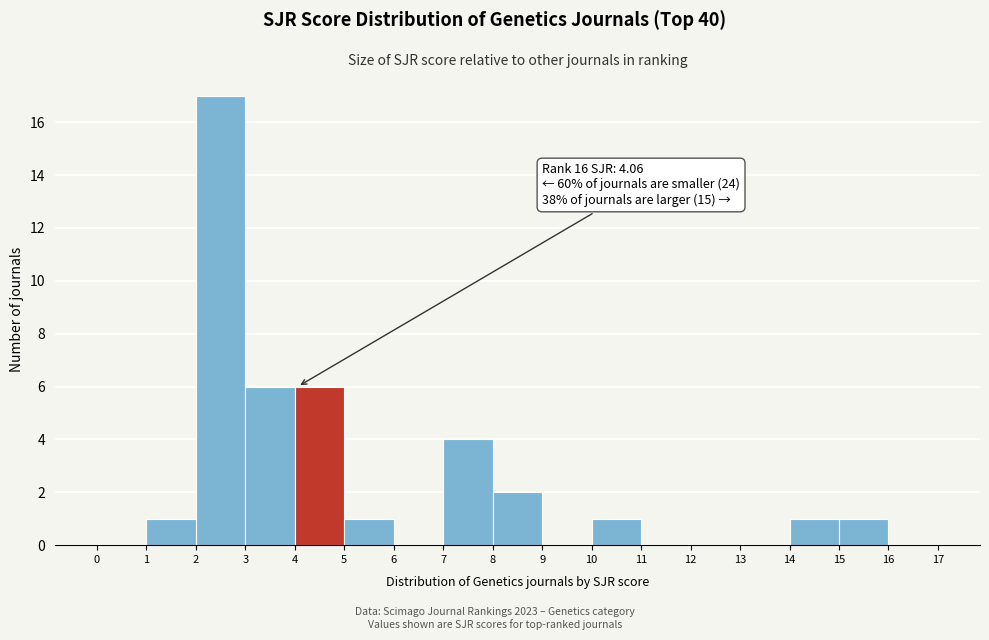

Over which range of the x-axis is the bar tallest?

2 to 3